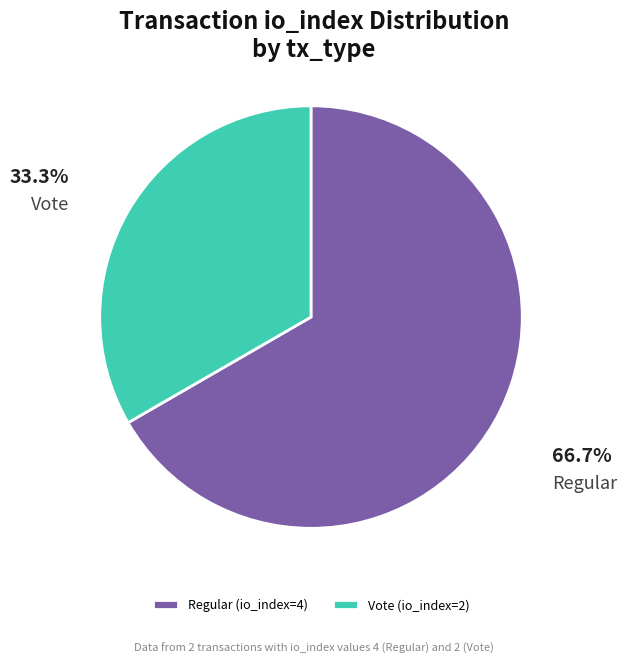

What is the ratio of the value at Regular (io_index=4) to the value at Vote (io_index=2)?

2.0